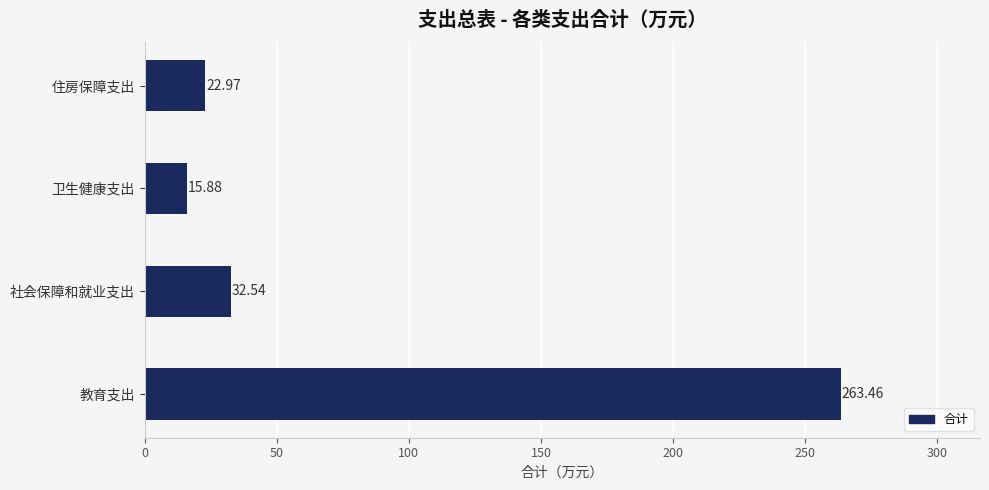

Rank the categories by value from highest to lowest.

教育支出, 社会保障和就业支出, 住房保障支出, 卫生健康支出